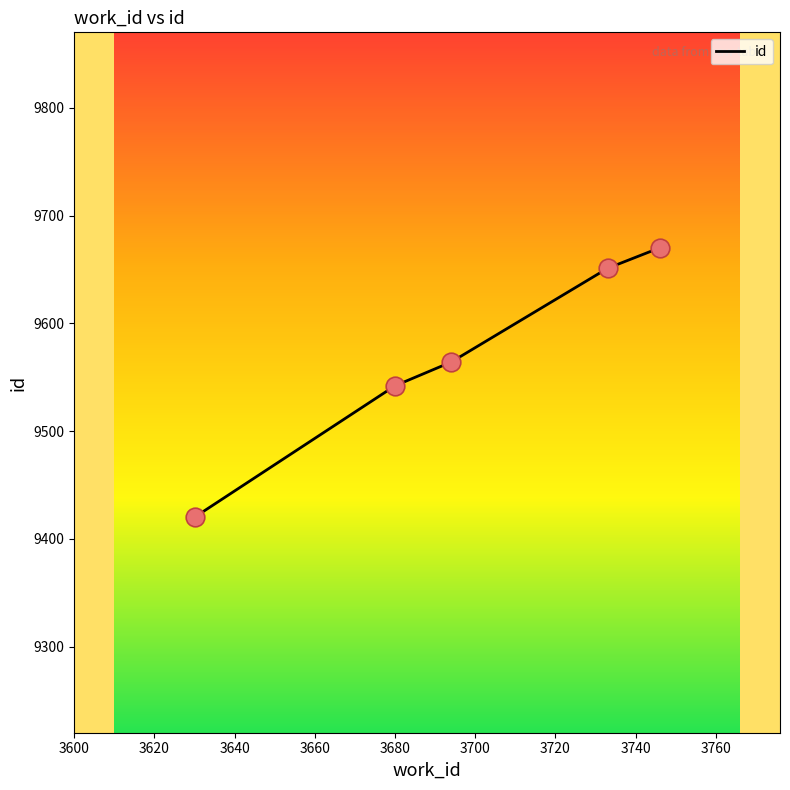

What is the maximum value shown in the chart?

9670